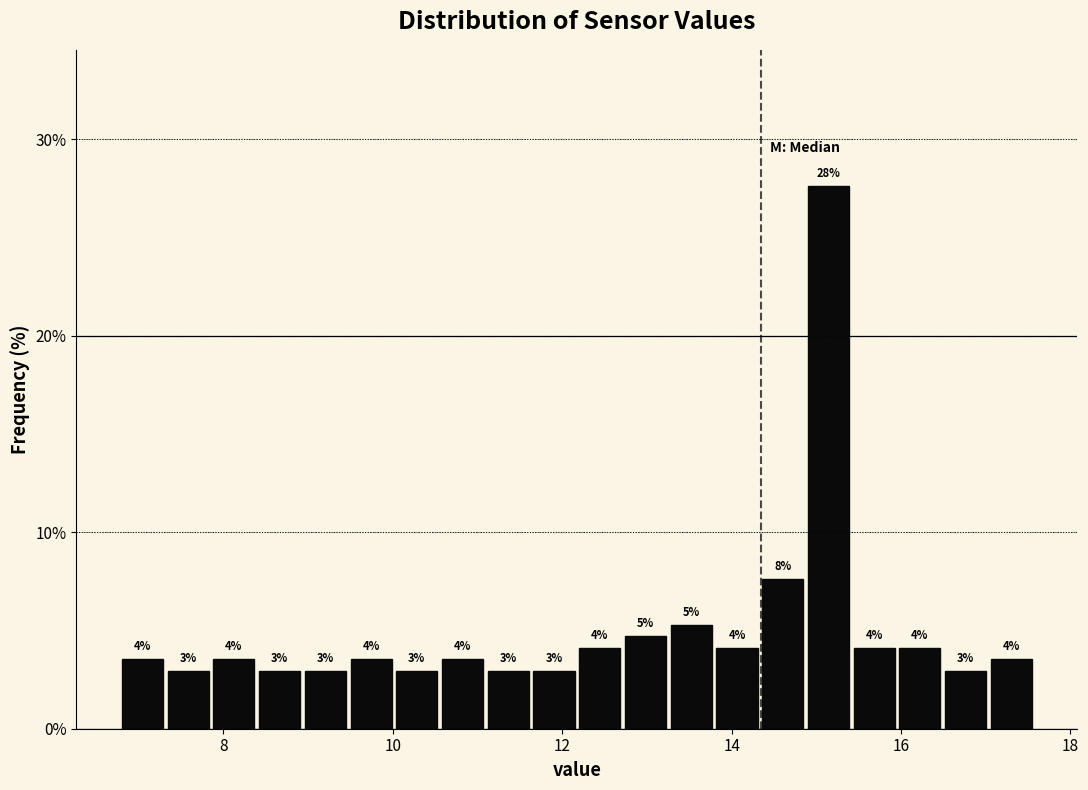

Read against the x-axis, roughly where is the centre of the tallest bar?

15.2